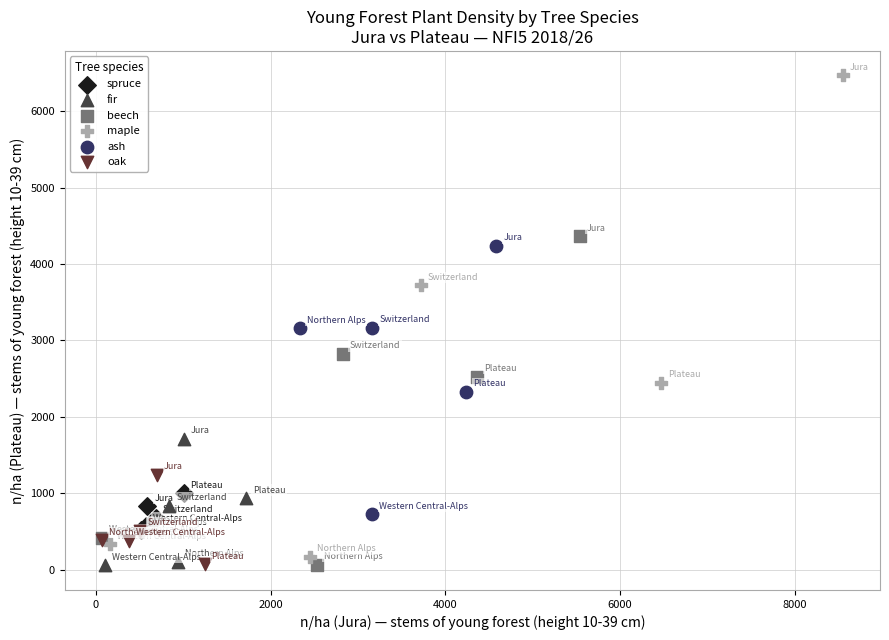

Which series reaches the maximum Y coordinate?

maple